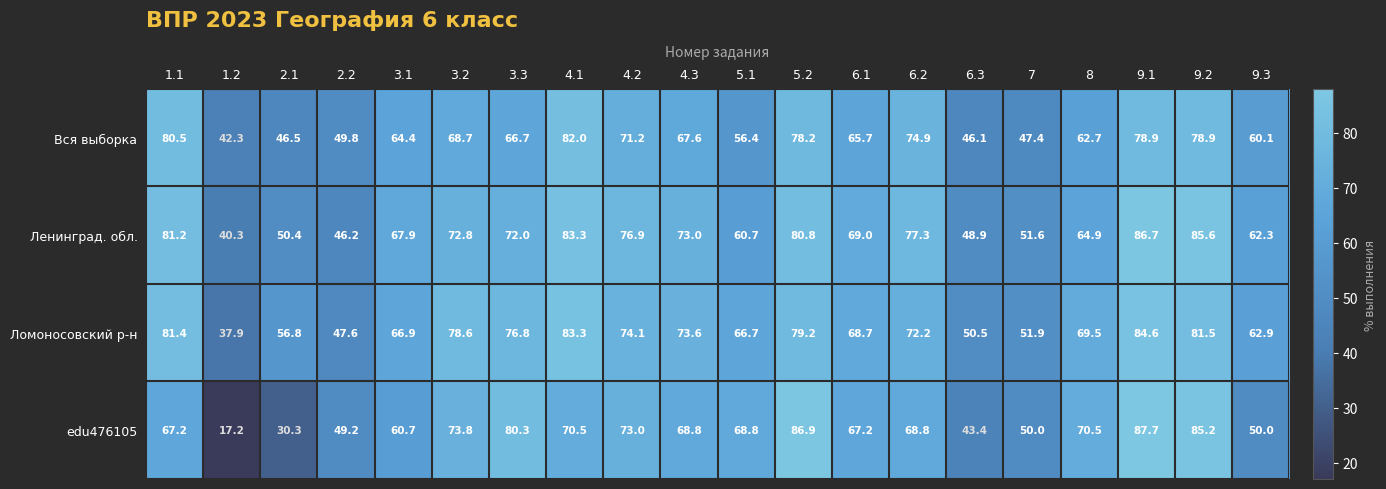

The value of Вся выборка at 6.1 is 43.8. True or false?

False